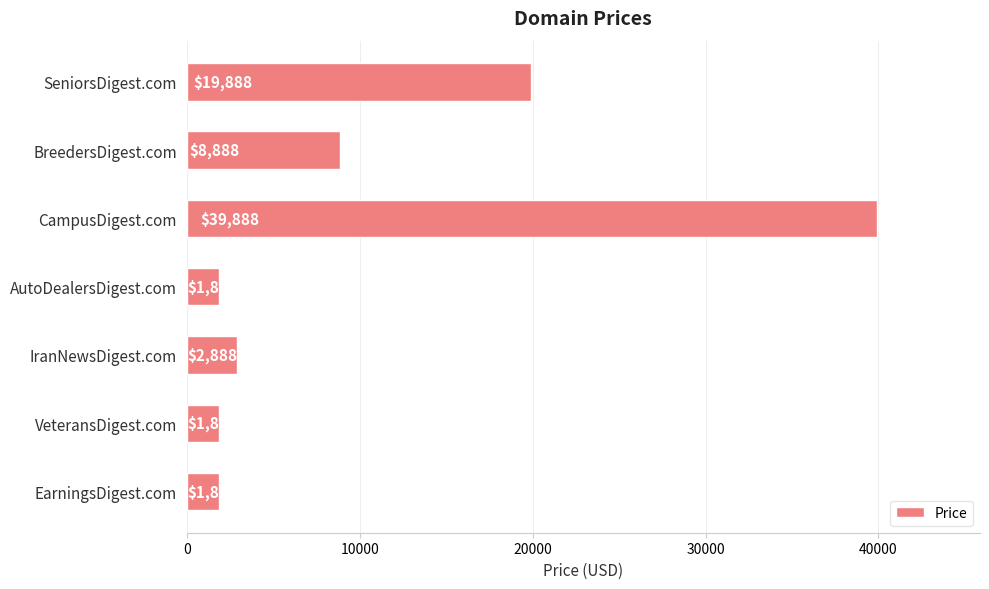

What position from the bottom is SeniorsDigest.com?

7